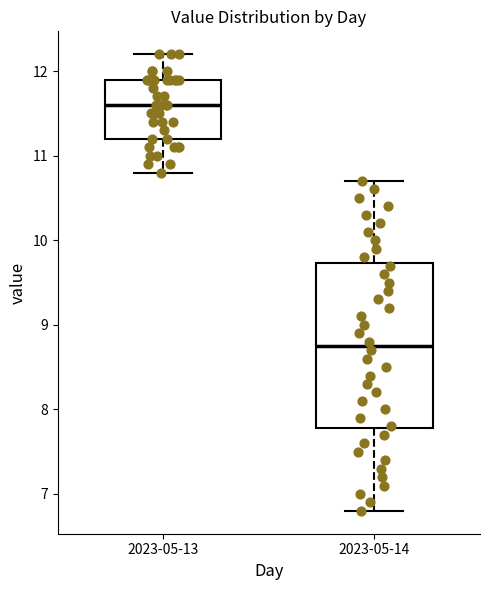

Comparing the boxes themselves (not the whiskers), which one is the tallest?

2023-05-14